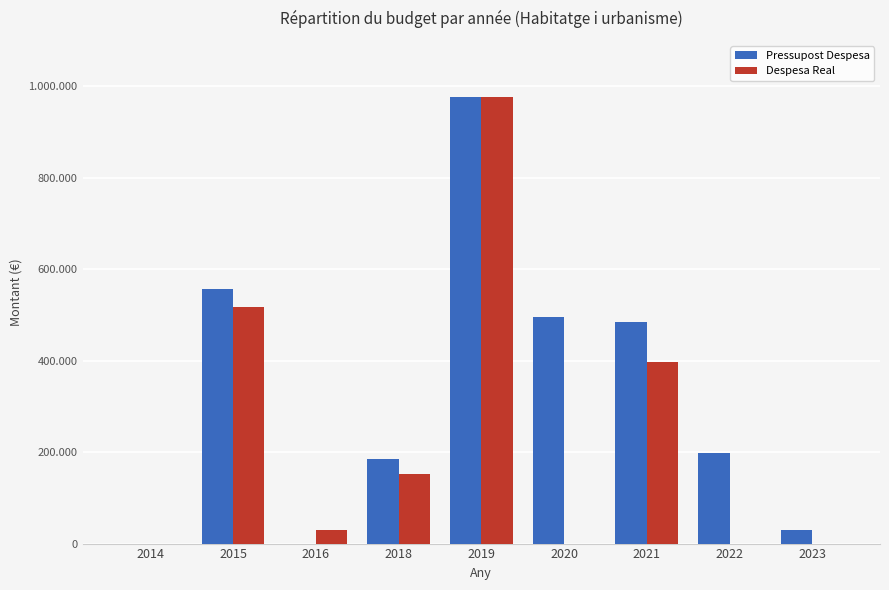

What is the average value of the Despesa Real series?

230259.9